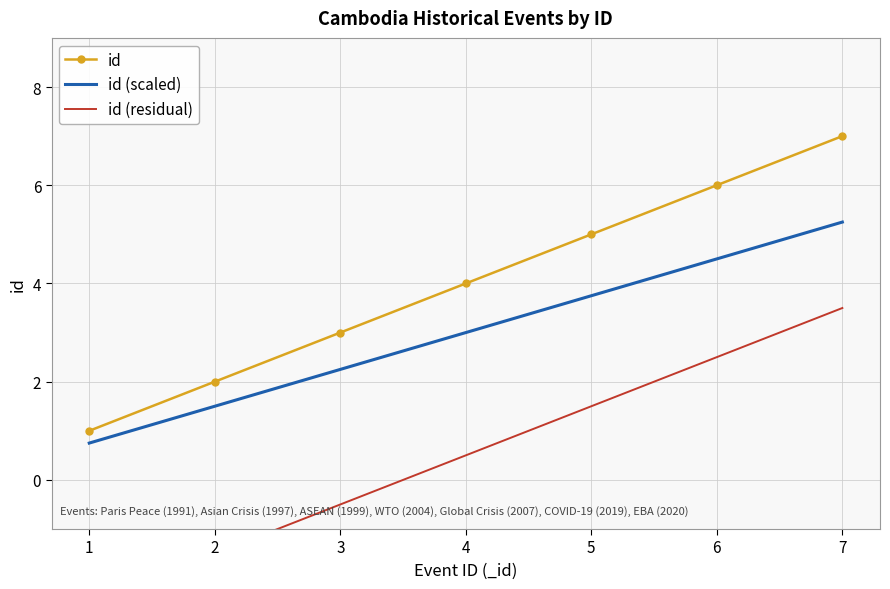

True or false: id (residual) has more than 0 points higher than both neighbors.

False